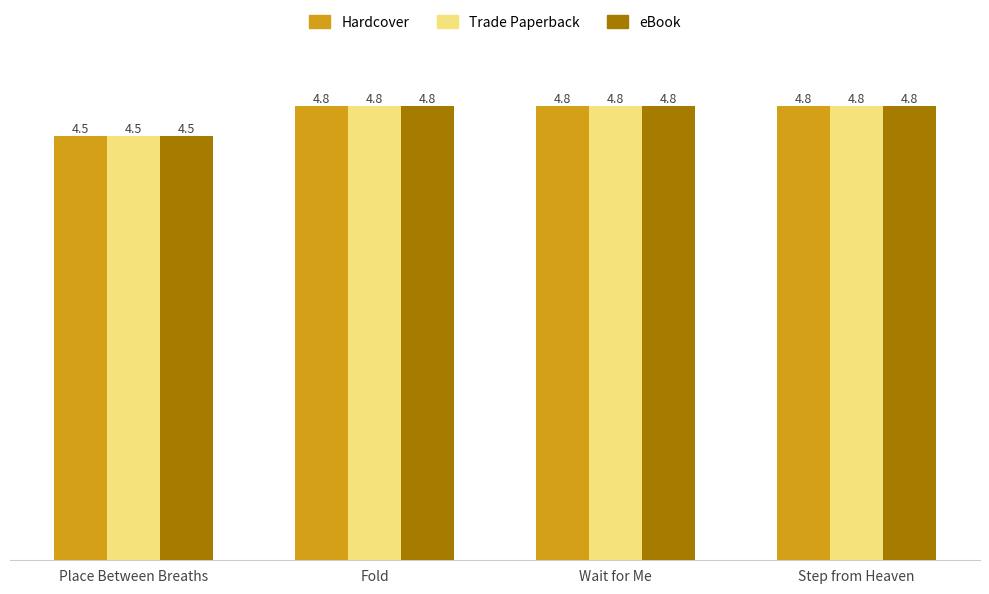

At which label does Trade Paperback reach its minimum?

Place Between Breaths